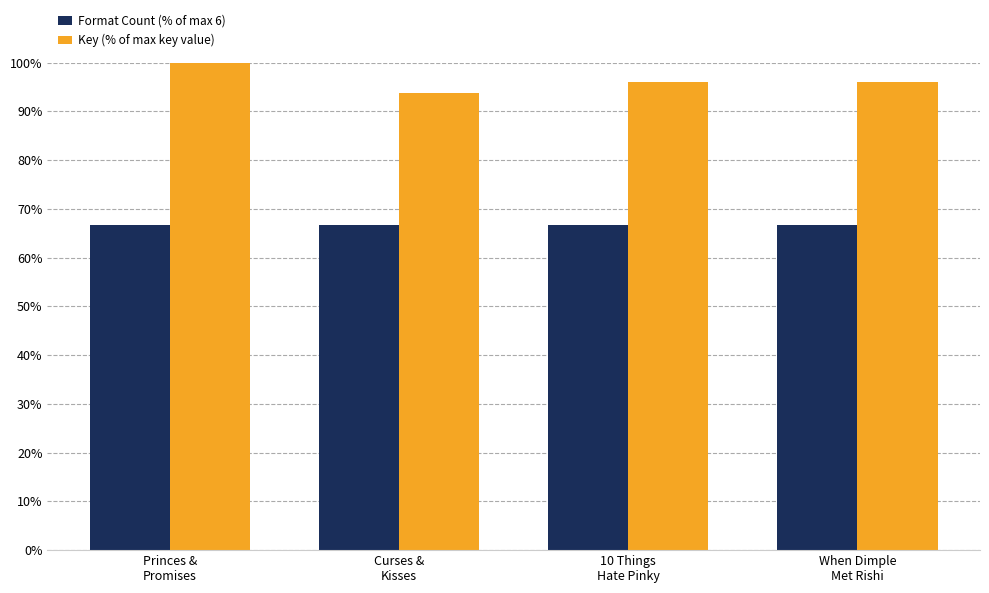

Is the value of Key (% of max key value) at Curses &
Kisses greater than the value of Format Count (% of max 6) at Princes &
Promises?

Yes